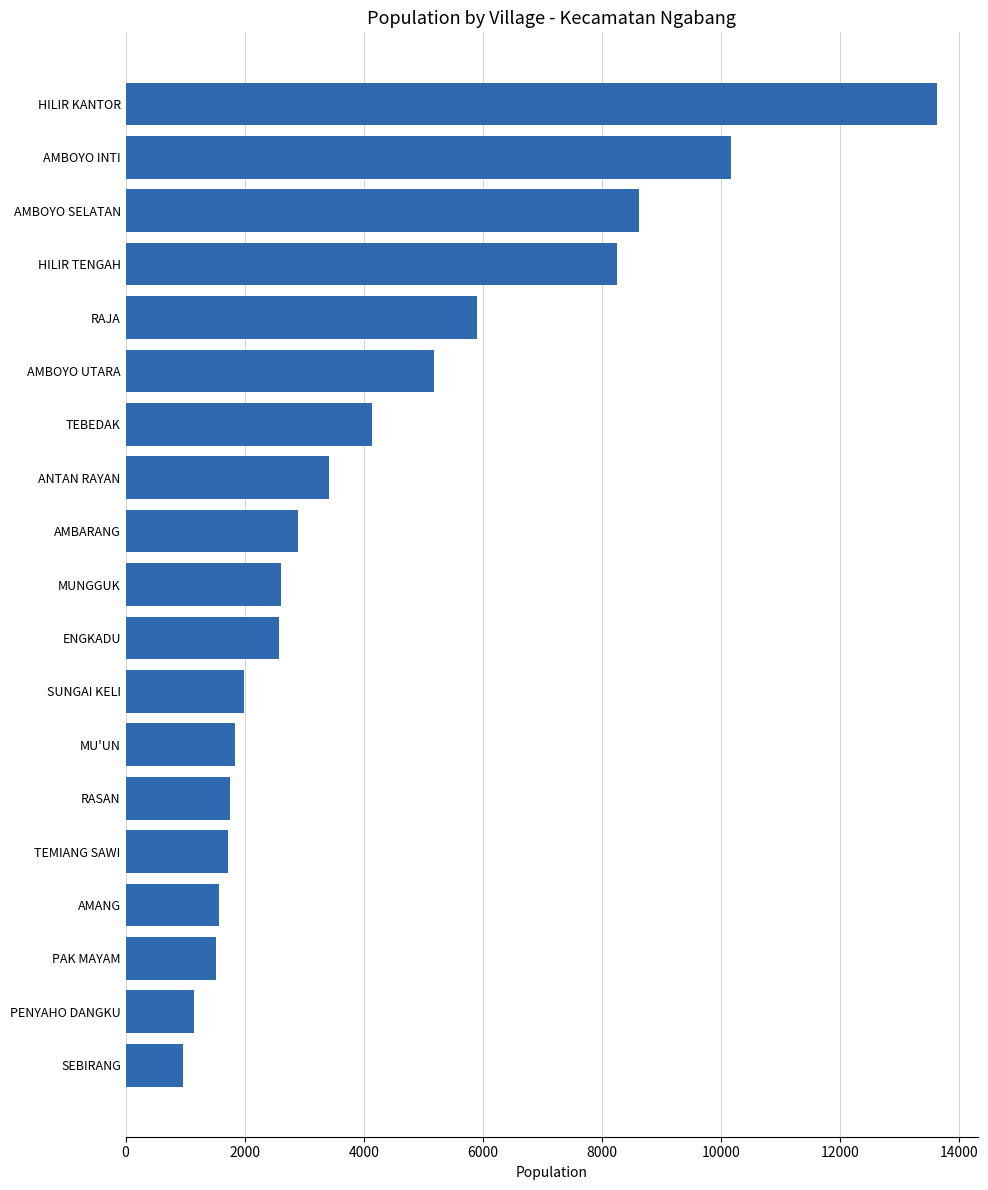

Is it true that the value at AMBOYO UTARA is 3374?

False